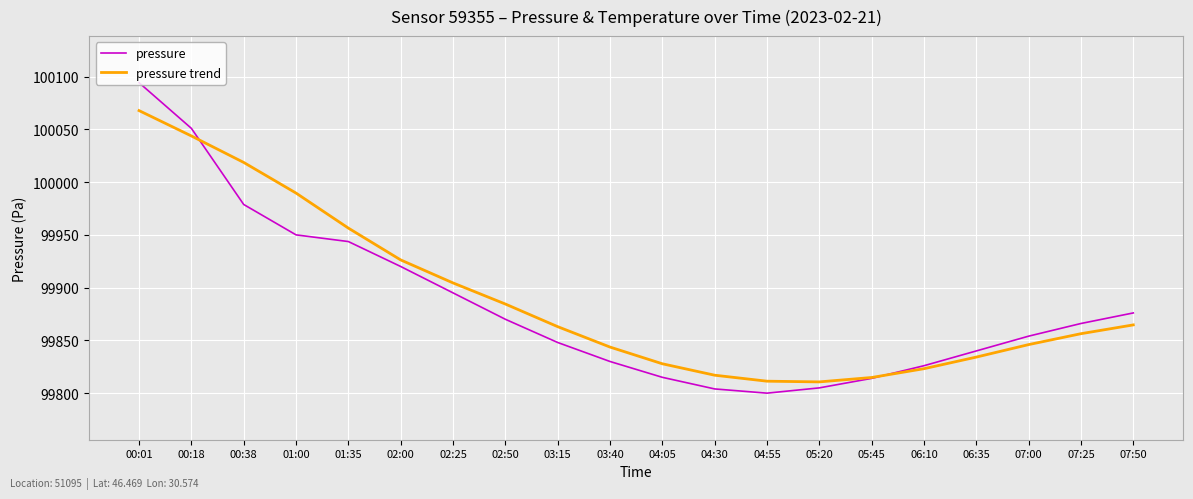

How many times do pressure trend and pressure cross each other?

2